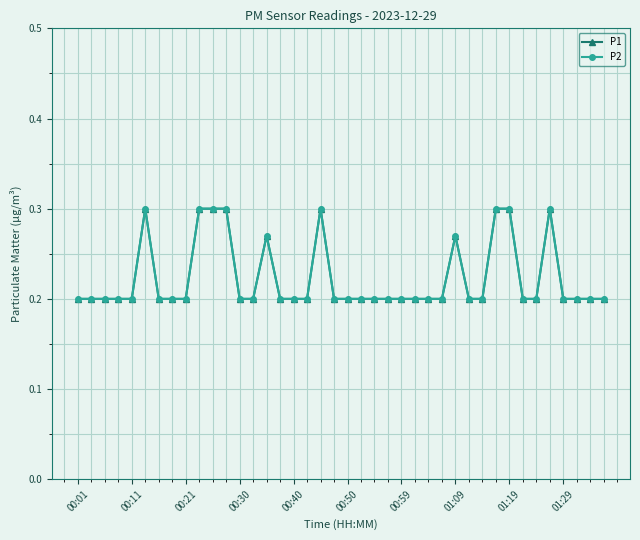

True or false: P1 and P2 cross at least once.

False